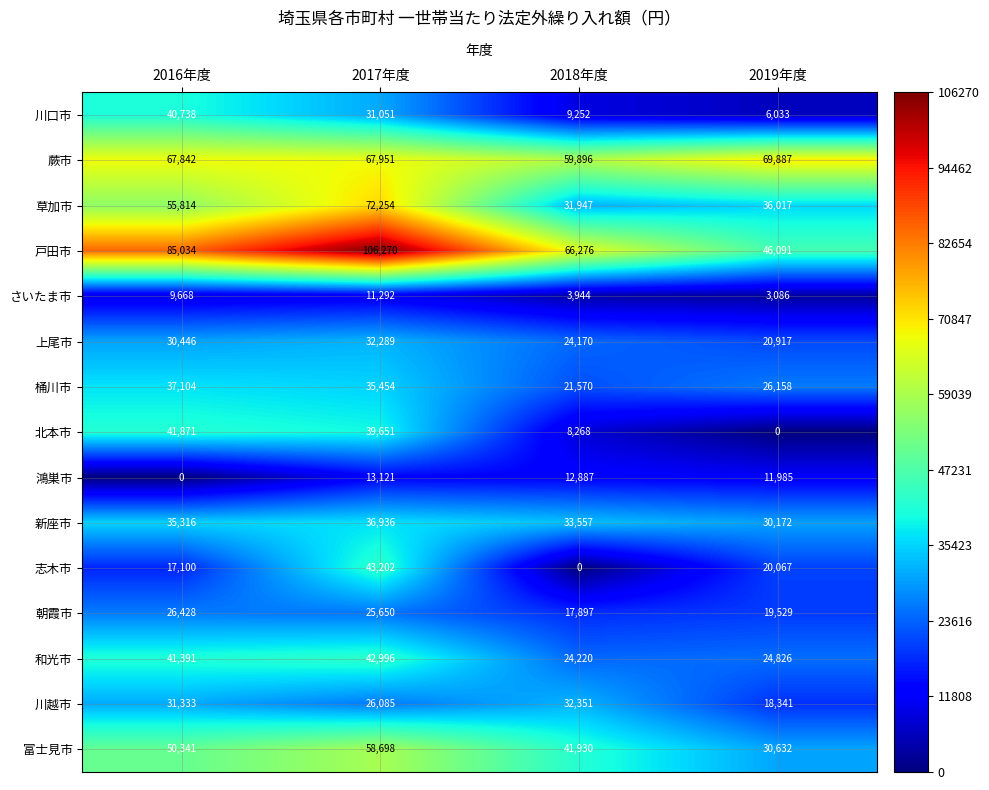

Is the value of 上尾市 at 2018年度 greater than the value of 和光市 at 2019年度?

No